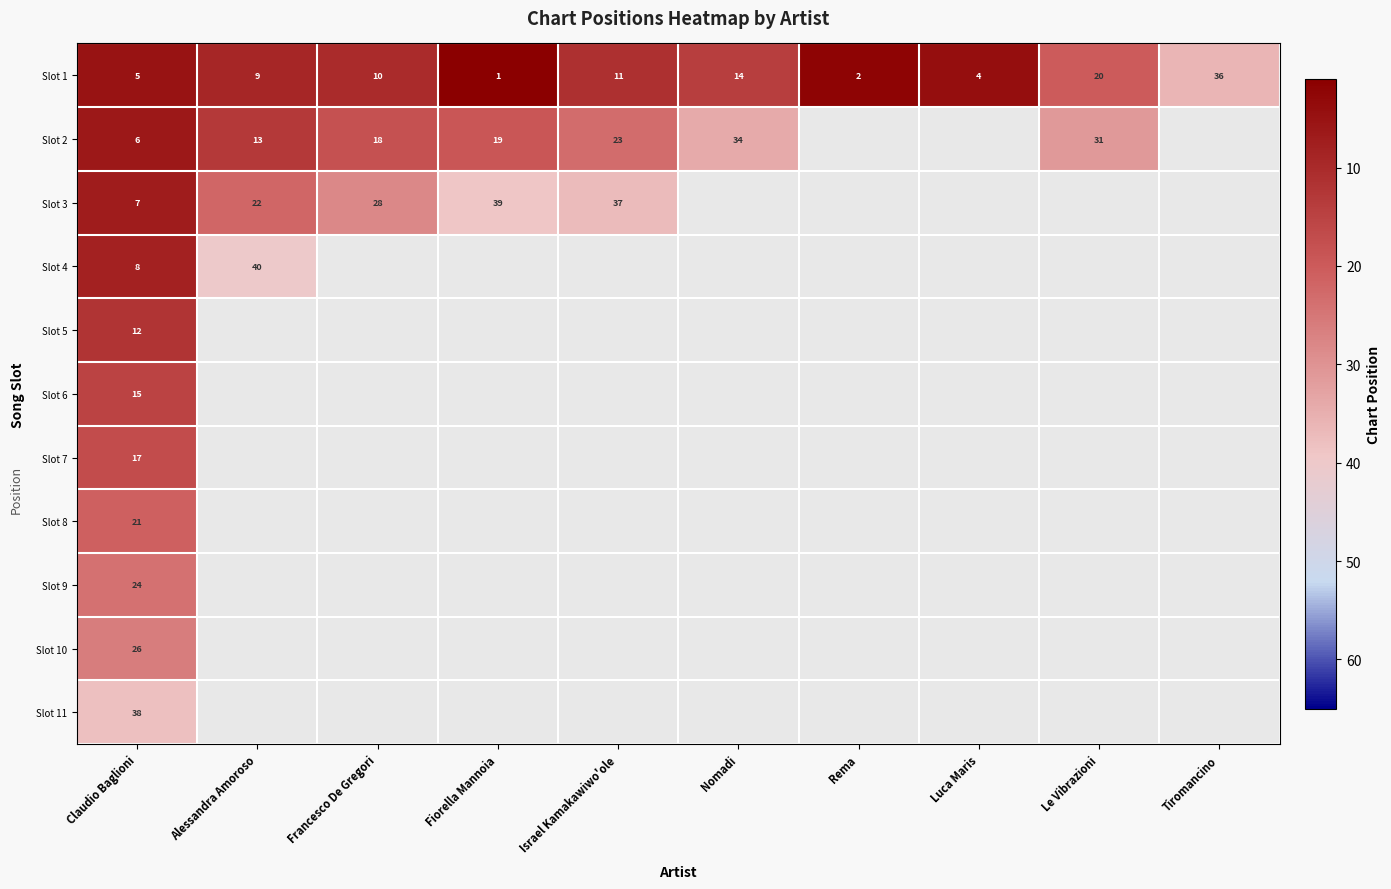

At which category is the sum across all series the highest?

Claudio Baglioni